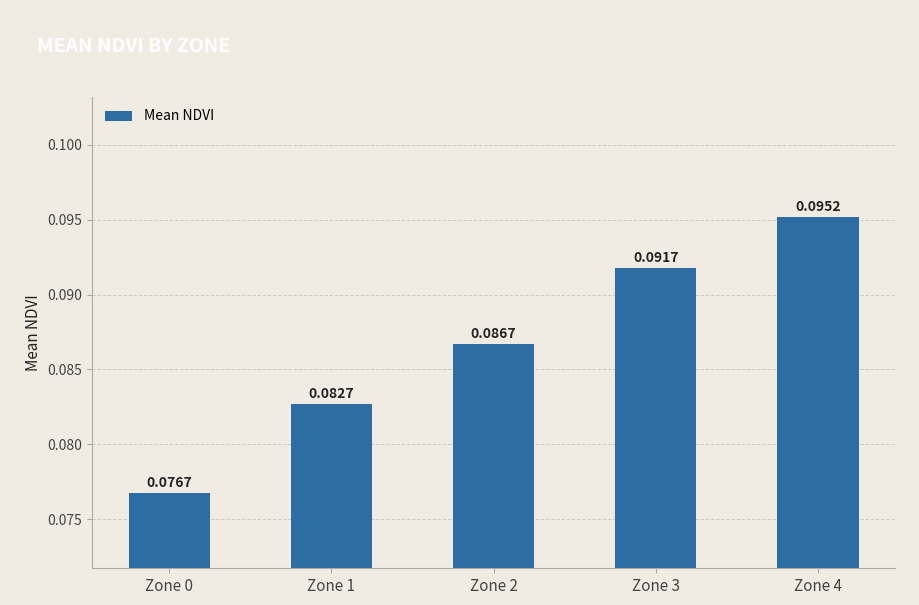

At which label is the value closest to 0?

Zone 0